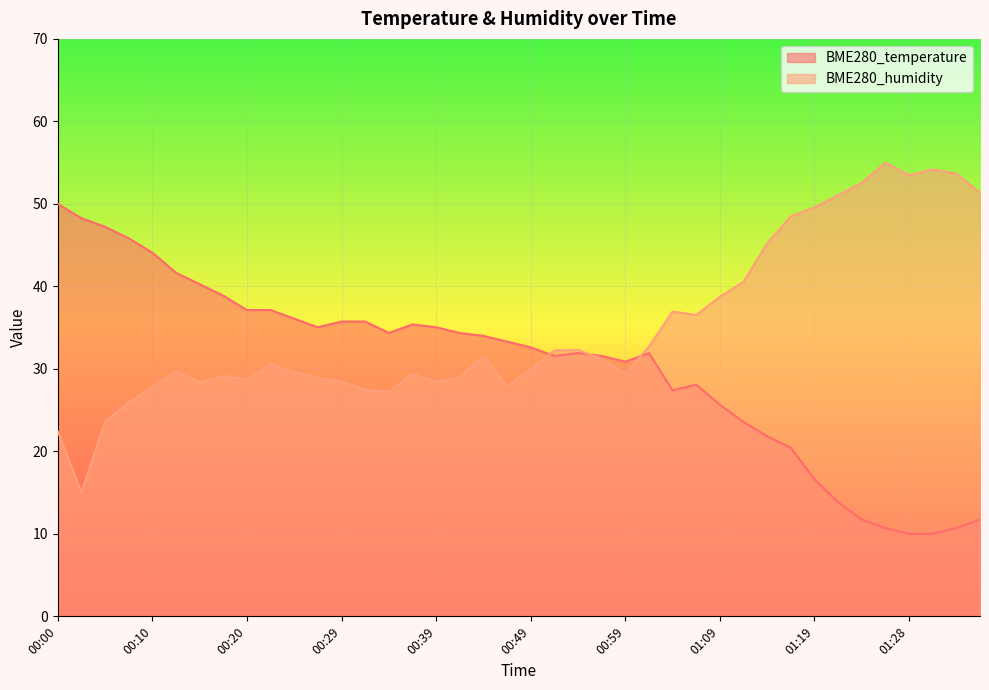

What is the maximum value shown in the chart?

55.0